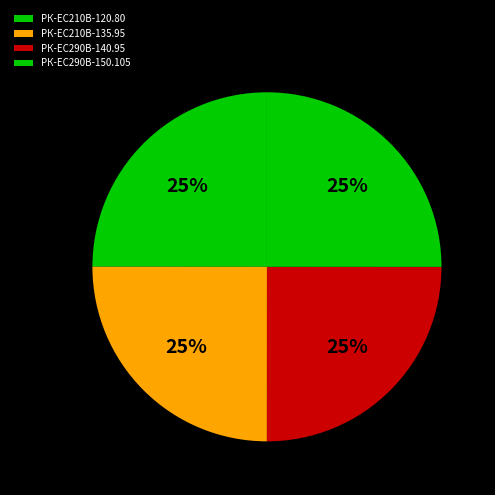

To the nearest percent, what percentage of the pie is РК-ЕС290В-140.95?

25%